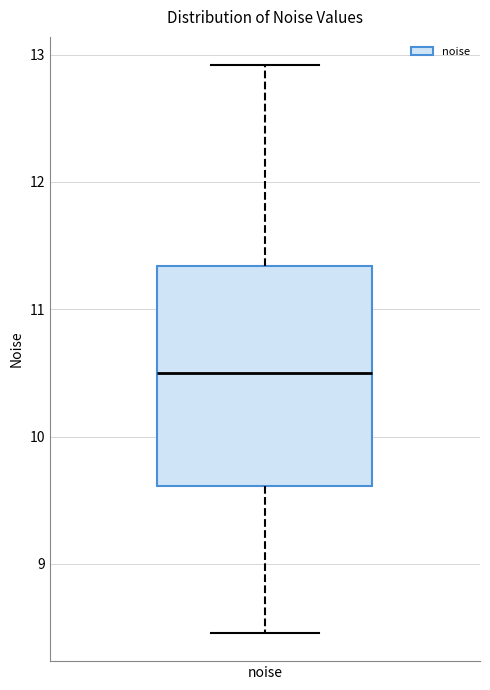

Read this box plot against the y-axis: the position of the median line, the range covered by the box, and the ends of both whiskers. The values are not printed on the chart, so give them approximately, as read against the axis.

median 10.5, box 9.6 to 11.3, whiskers 8.5 to 12.9